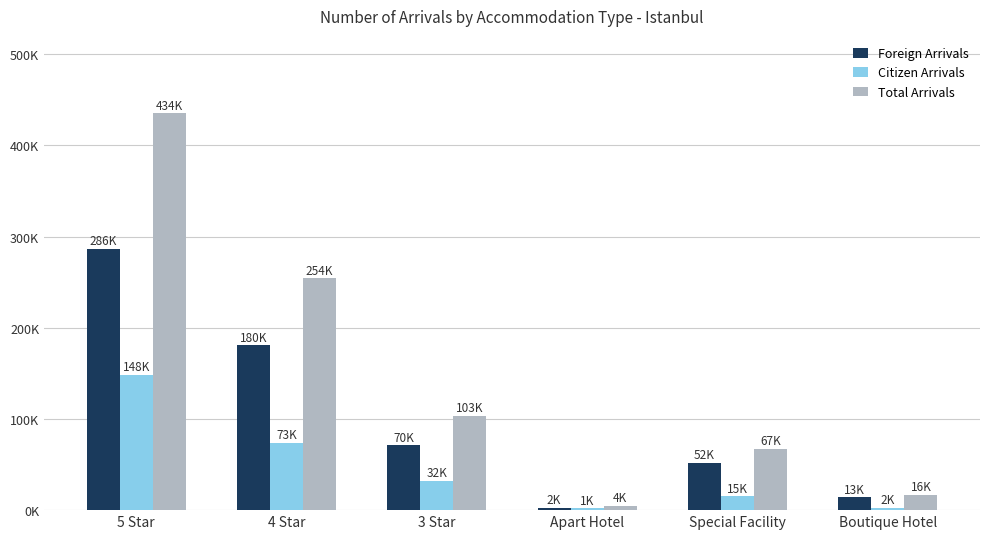

List the series in order of their overall mean, highest first.

Total Arrivals, Foreign Arrivals, Citizen Arrivals